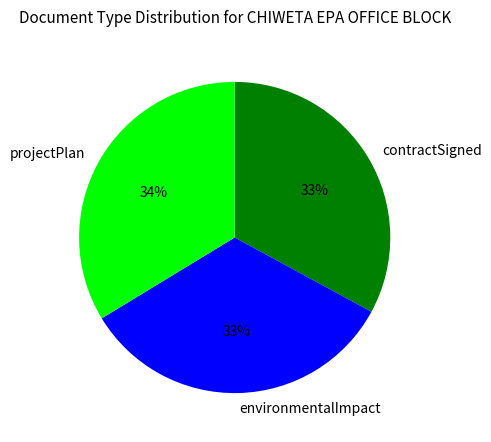

Is there any slice that represents more than half of the pie?

No